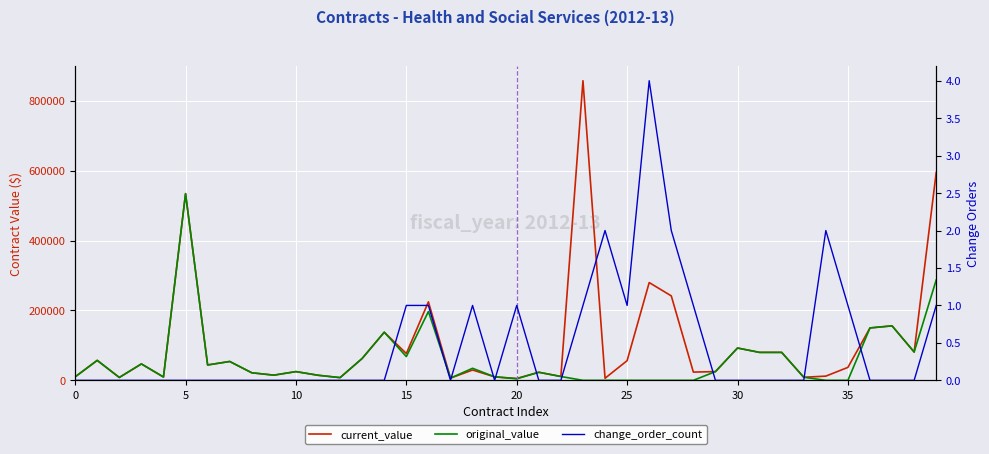

True or false: current_value and original_value intersect in this chart.

False